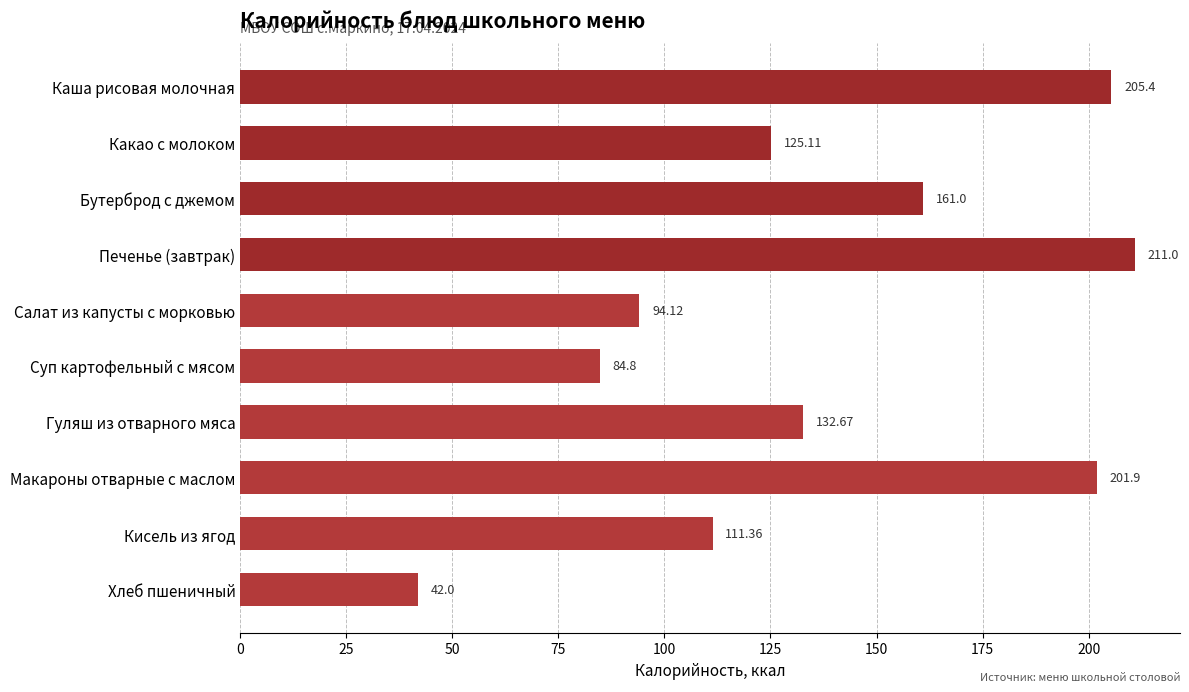

What is the sum of all values?

1369.4